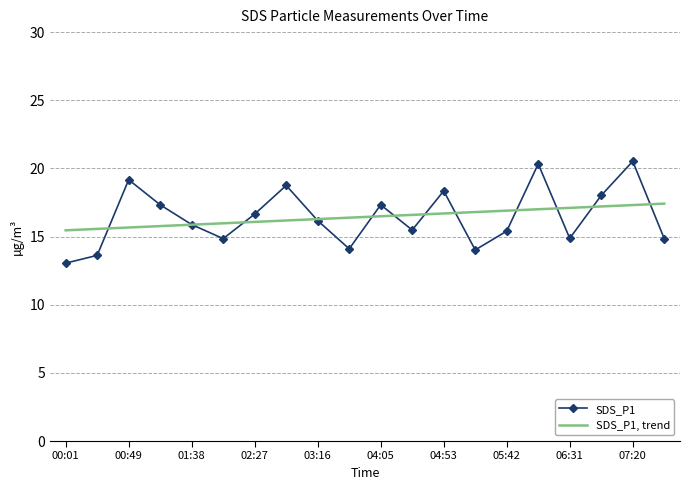

Rank the series by their maximum value, from lowest to highest.

SDS_P1, trend, SDS_P1